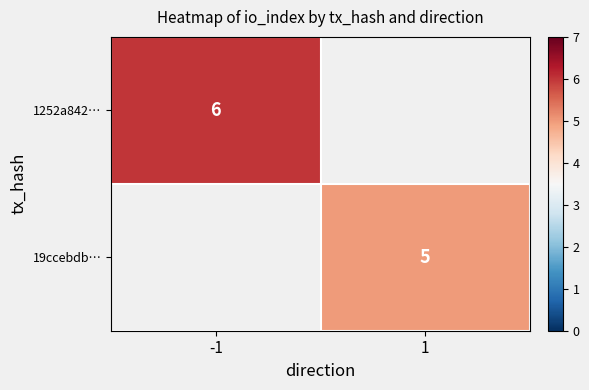

Which category has the lowest value across all series?

1